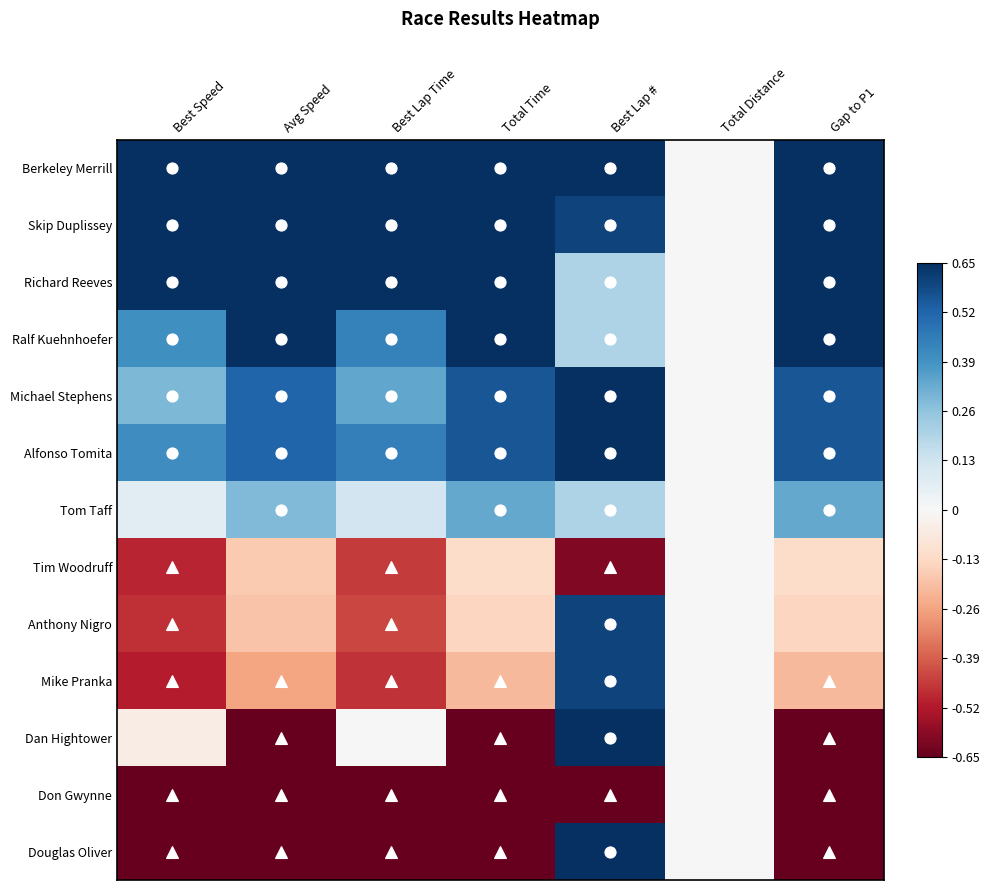

Which series has the largest range (max minus min)?

Douglas Oliver